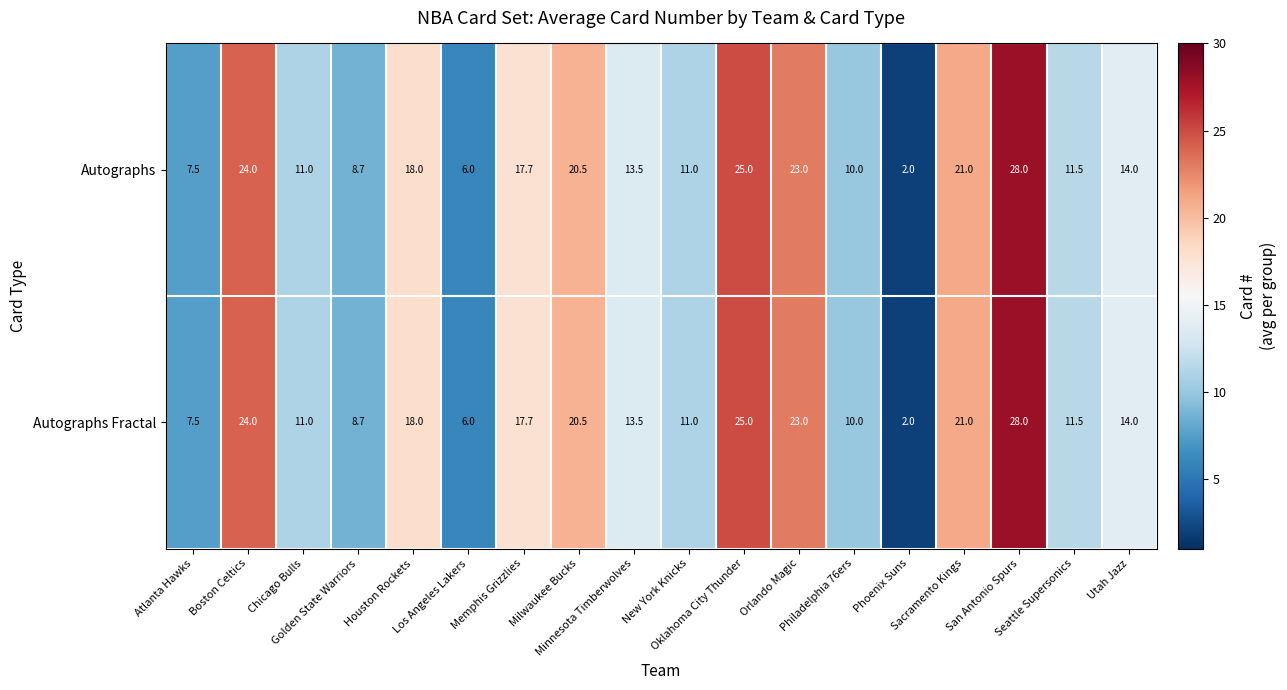

At how many categories does at least one series exceed 12?

10